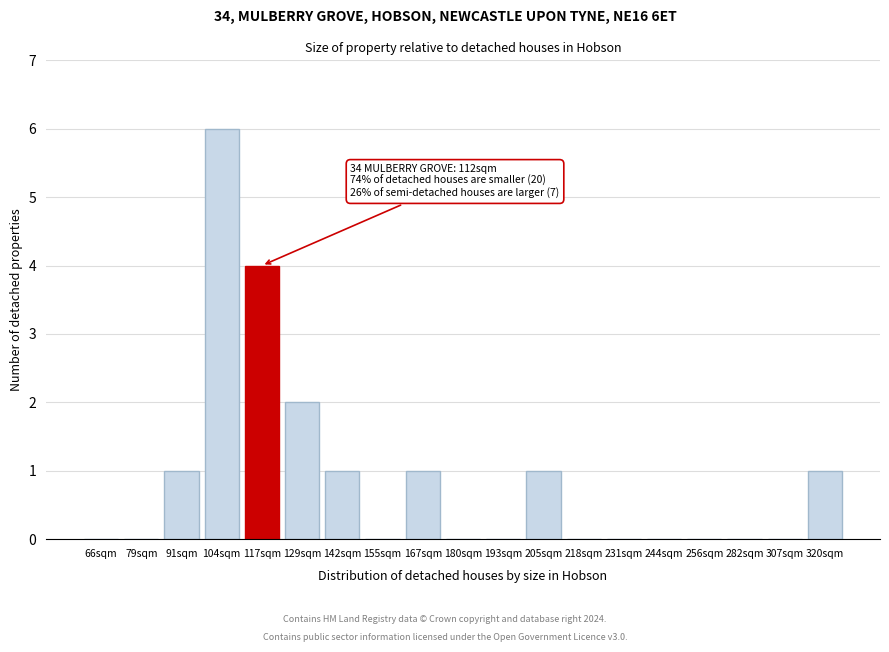

Reading left to right, transcribe all the data shown in this chart.

66sqm=0	79sqm=0	91sqm=1	104sqm=6	117sqm=4	129sqm=2	142sqm=1	155sqm=0	167sqm=1	180sqm=0	193sqm=0	205sqm=1	218sqm=0	231sqm=0	244sqm=0	256sqm=0	282sqm=0	307sqm=0	320sqm=1